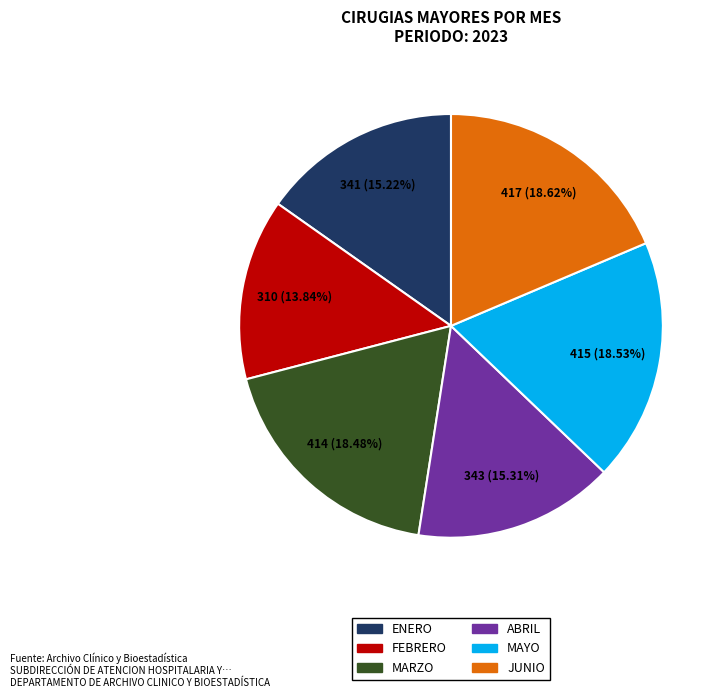

Which has a higher value, FEBRERO or MARZO?

MARZO